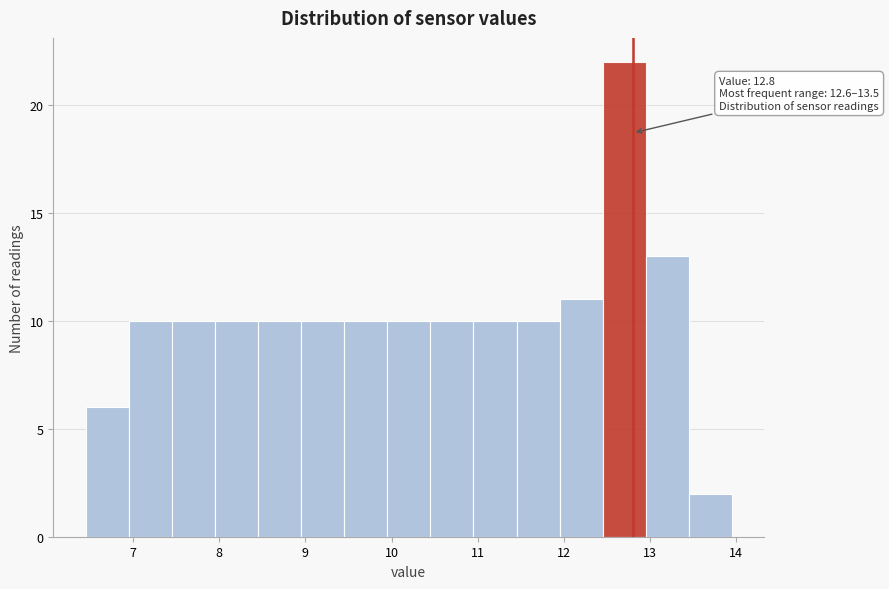

Over which range of the x-axis is the bar tallest?

12.45 to 12.95